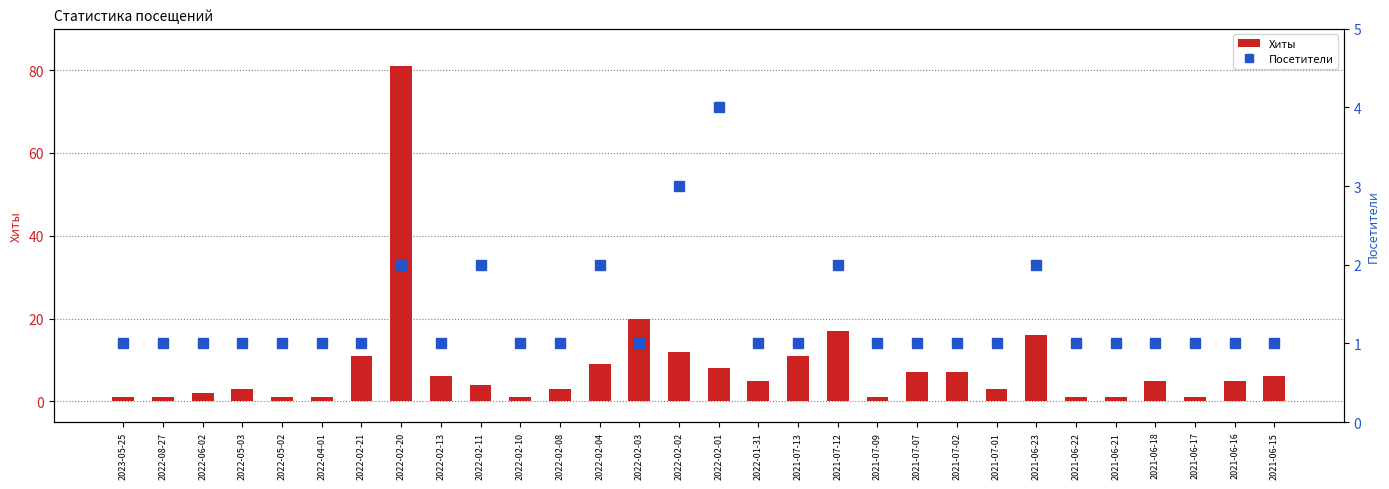

Where is Хиты nearest to the value 41?

2022-02-03